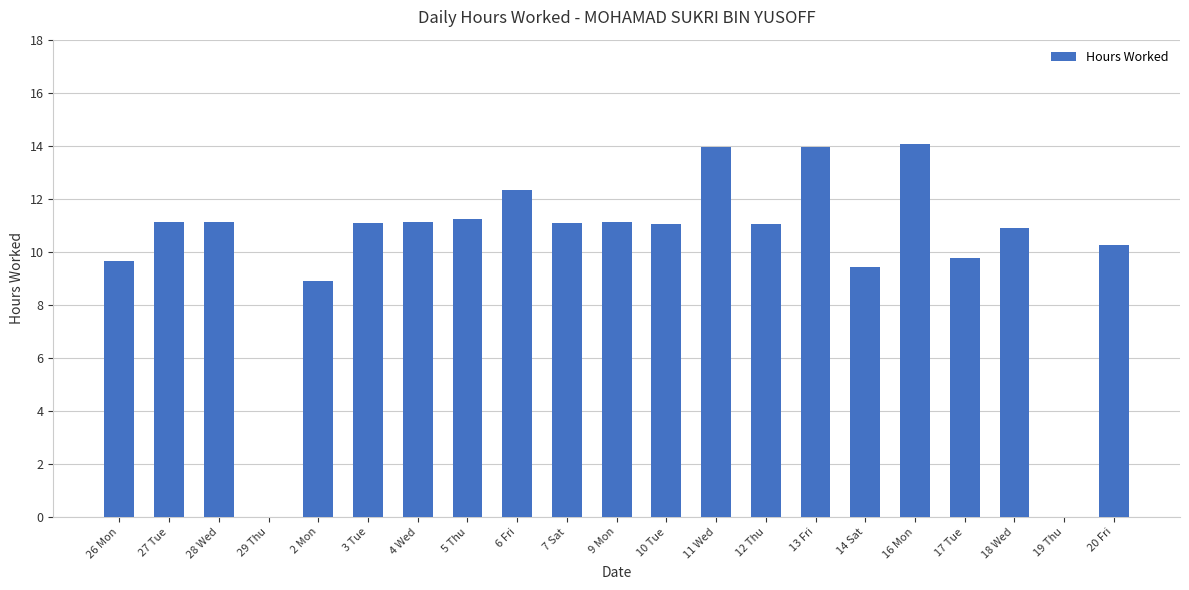

The chart shows a value of 11.1 at 3 Tue. True or false?

True